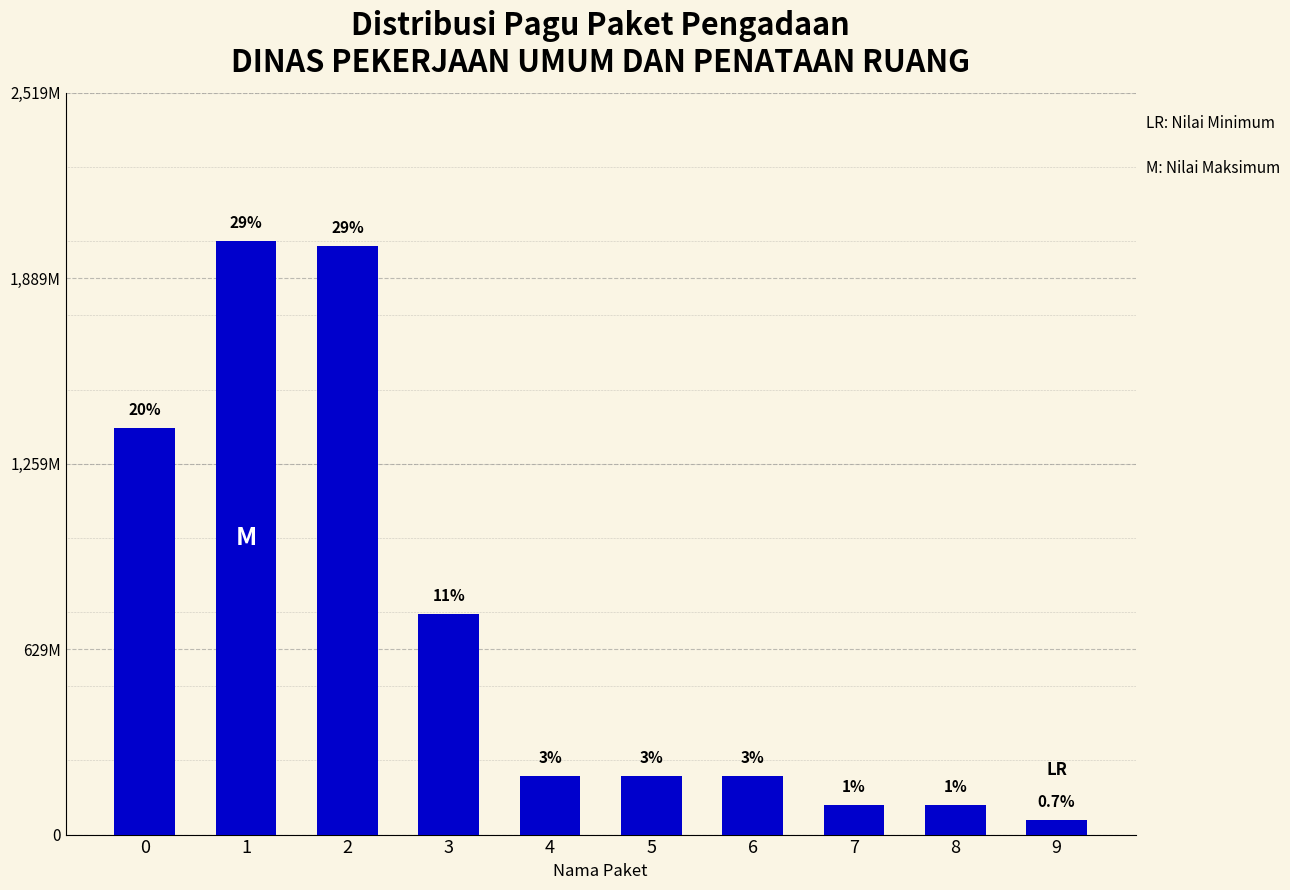

Reading left to right, what are all the values shown in this chart?

0=1380000000	1=2015760780	2=2000000000	3=750000000	4=198950000	5=198950000	6=198950000	7=100000000	8=100000000	9=50000000